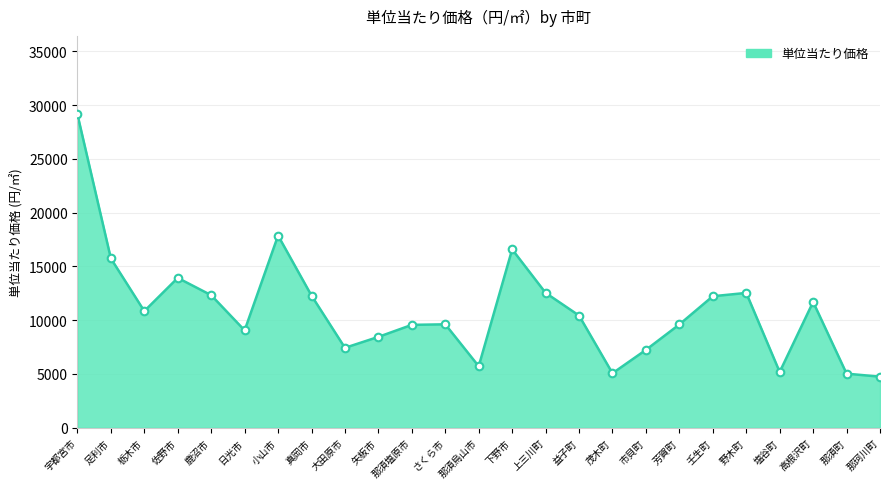

Which category has the highest value across all series?

宇都宮市